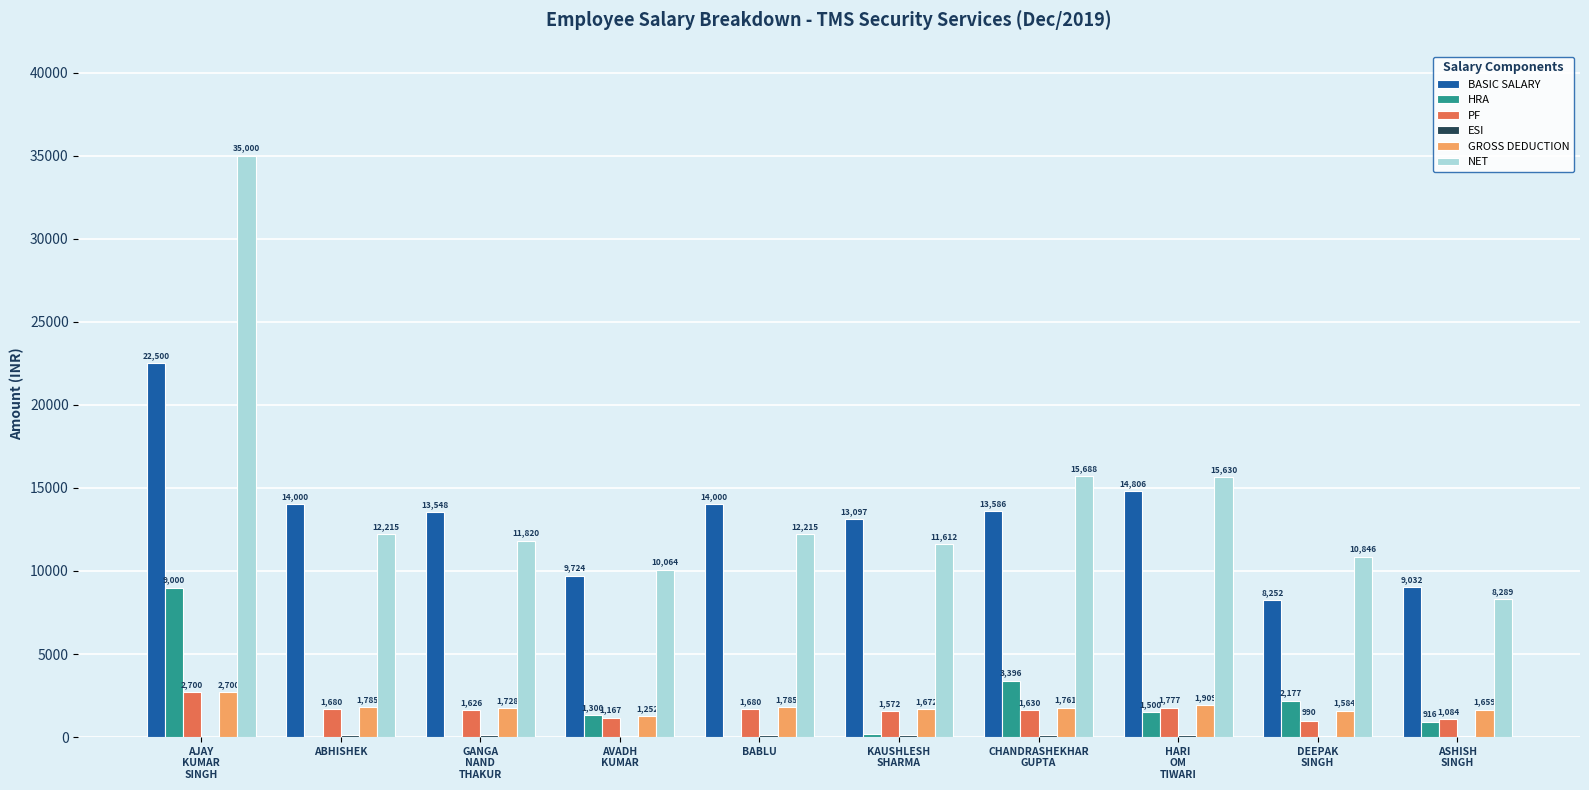

What is the maximum value for HRA?

9000